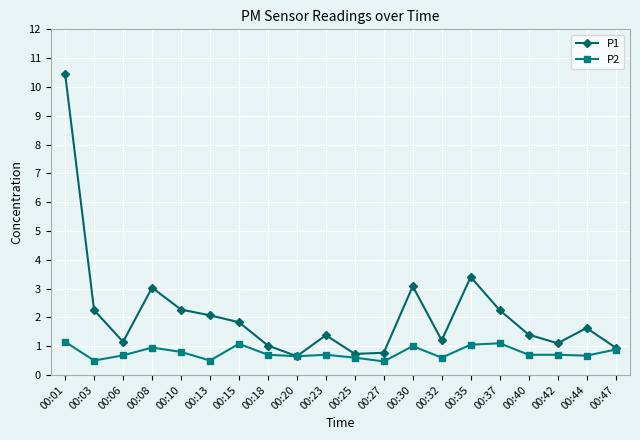

Where is the first local maximum for P2?

00:08